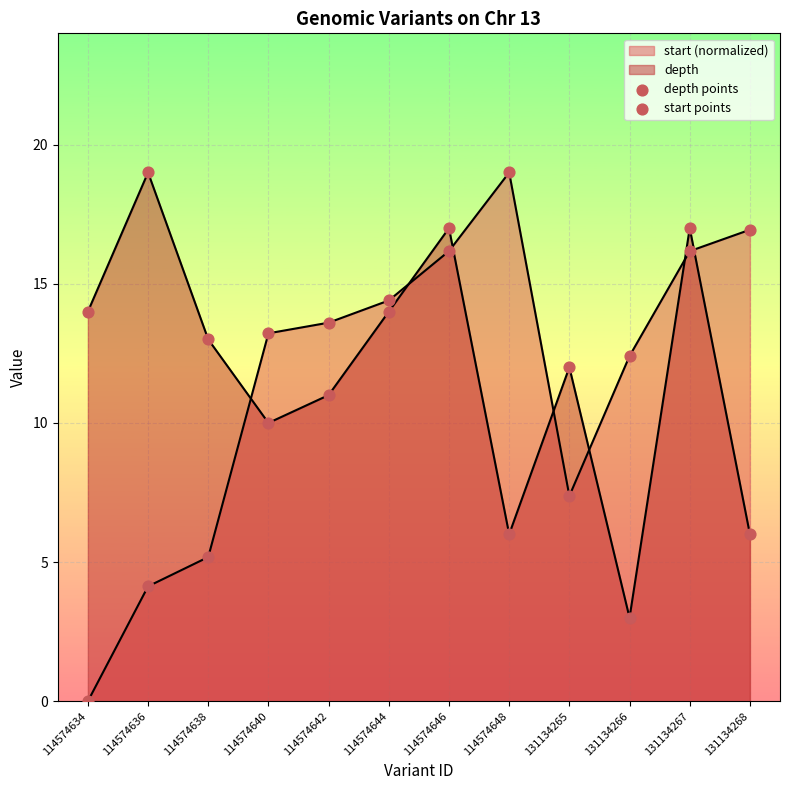

How many lines are shown in the chart?

2